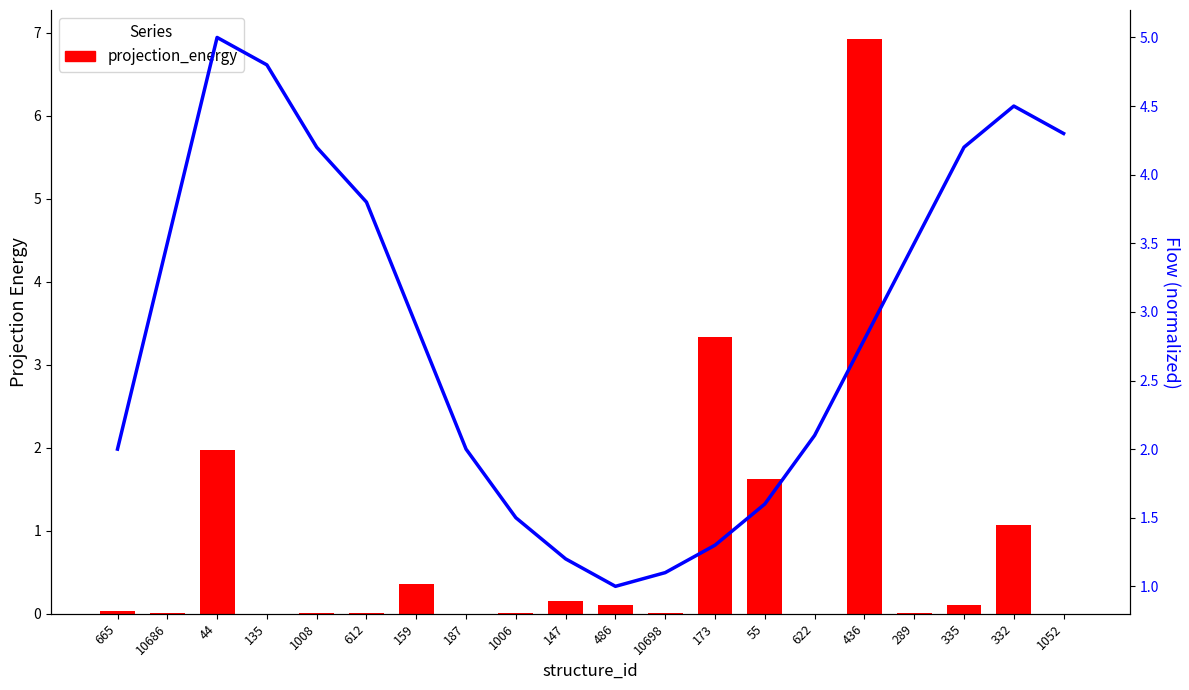

At which label is flow_line closest to 3?

159